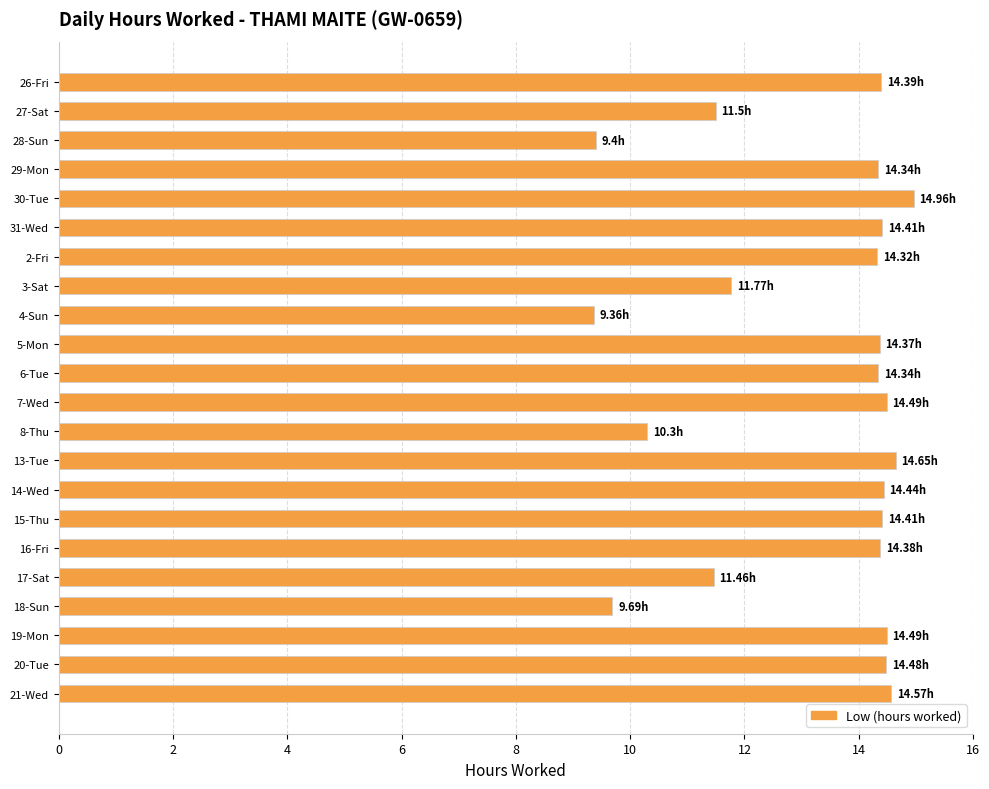

What is the sum of the values at 3-Sat and 28-Sun?

21.2